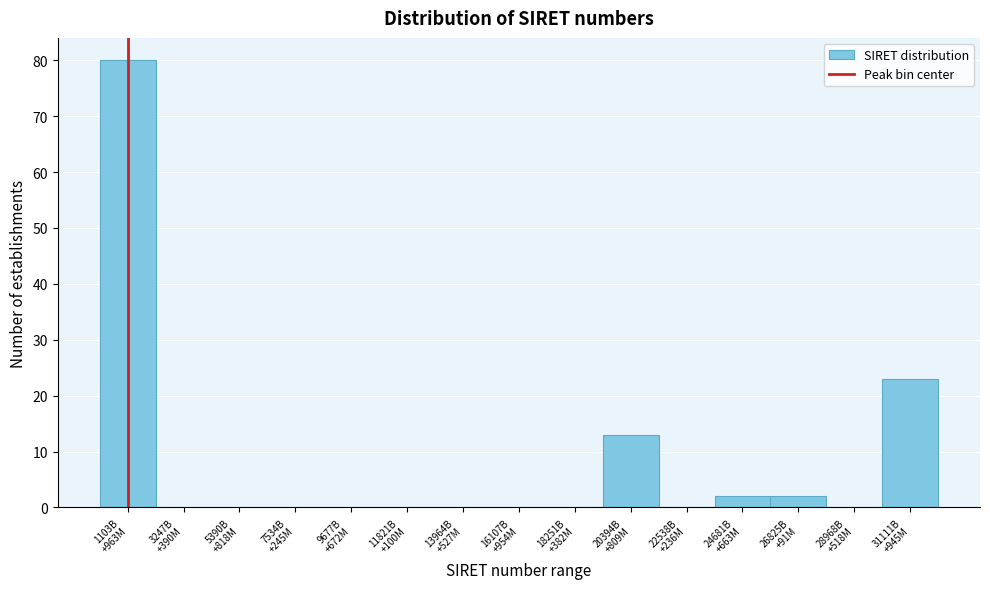

What is the sum of all values?

120